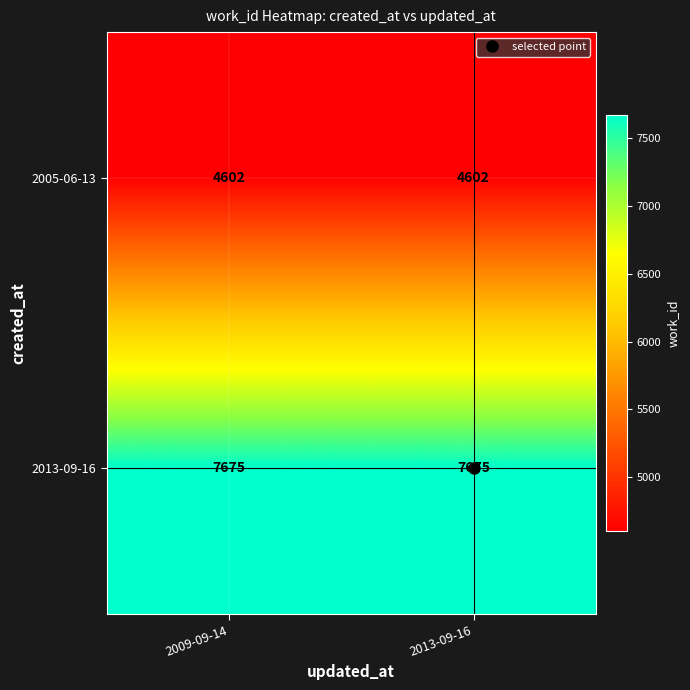

What is the spread (max minus min) of values at 2013-09-16?

3073